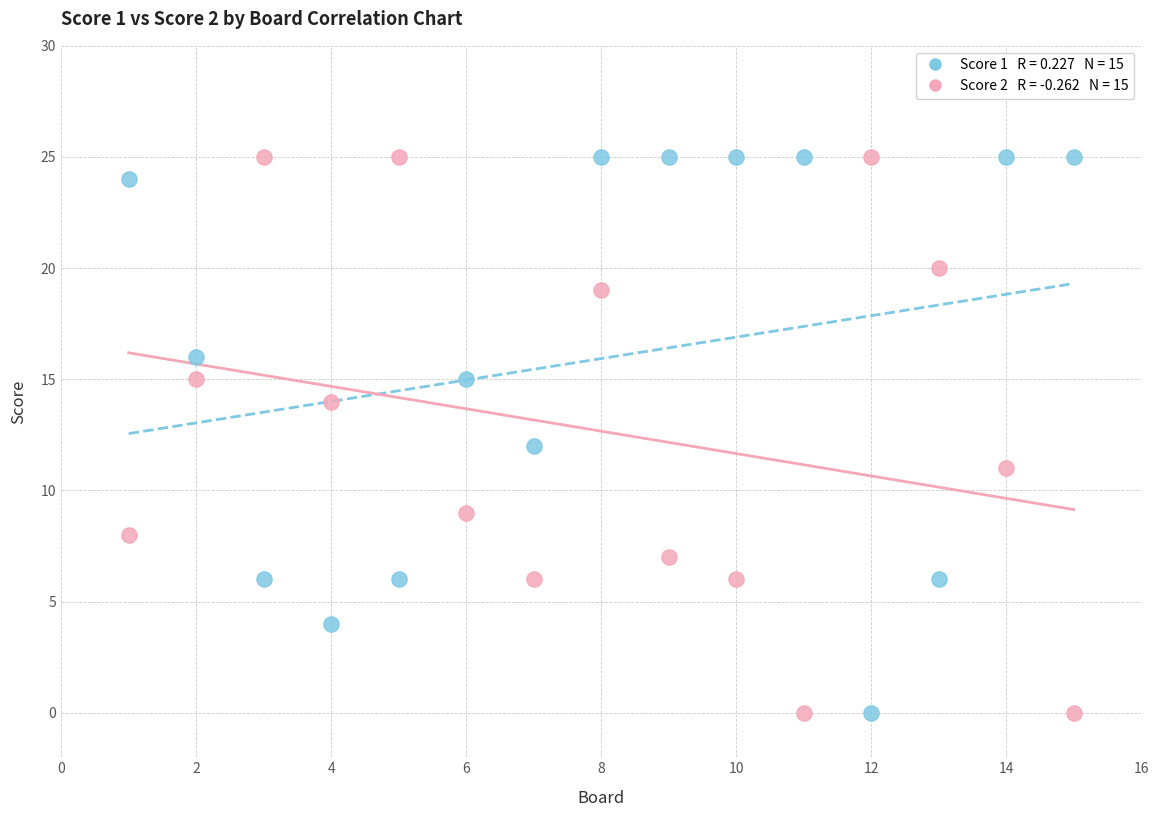

Across all data points, what is the range of X values (max minus min)?

14